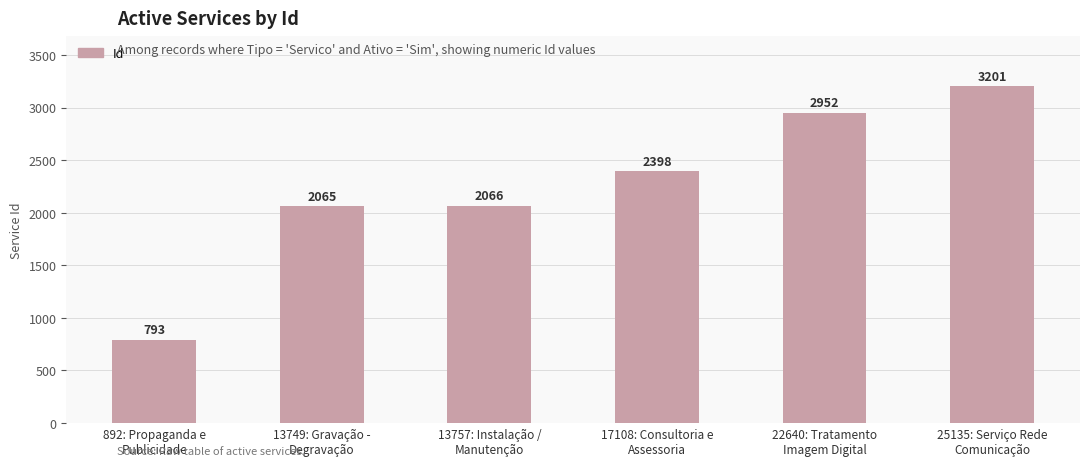

Rank the categories by value from lowest to highest.

892: Propaganda e
Publicidade, 13749: Gravação -
Degravação, 13757: Instalação /
Manutenção, 17108: Consultoria e
Assessoria, 22640: Tratamento
Imagem Digital, 25135: Serviço Rede
Comunicação